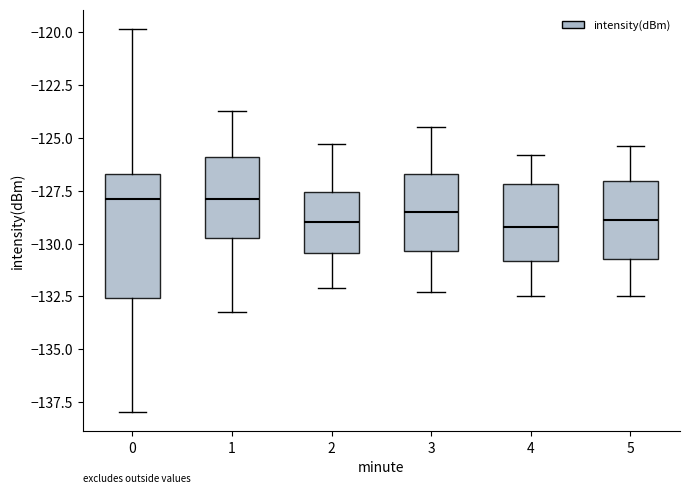

Reading left to right, read every box against the y-axis: the position of its median line, the range the box covers, and the ends of its whiskers. The values are not printed on the chart, so give them approximately, as read against the axis.

0: median -128.0, box -132.5 to -126.5, whiskers -138.0 to -120.0
1: median -128.0, box -129.5 to -126.0, whiskers -133.0 to -123.5
2: median -129.0, box -130.5 to -127.5, whiskers -132.0 to -125.5
3: median -128.5, box -130.5 to -126.5, whiskers -132.5 to -124.5
4: median -129.0, box -131.0 to -127.0, whiskers -132.5 to -126.0
5: median -129.0, box -130.5 to -127.0, whiskers -132.5 to -125.5